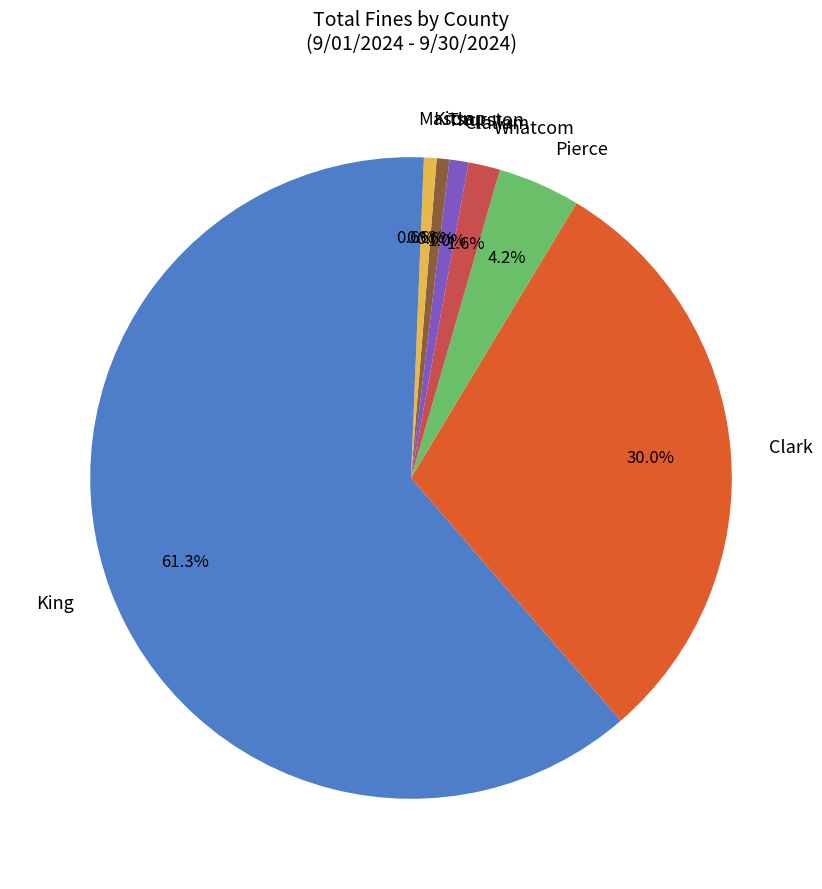

What is the ratio of the value at Clark to the value at King?

0.5